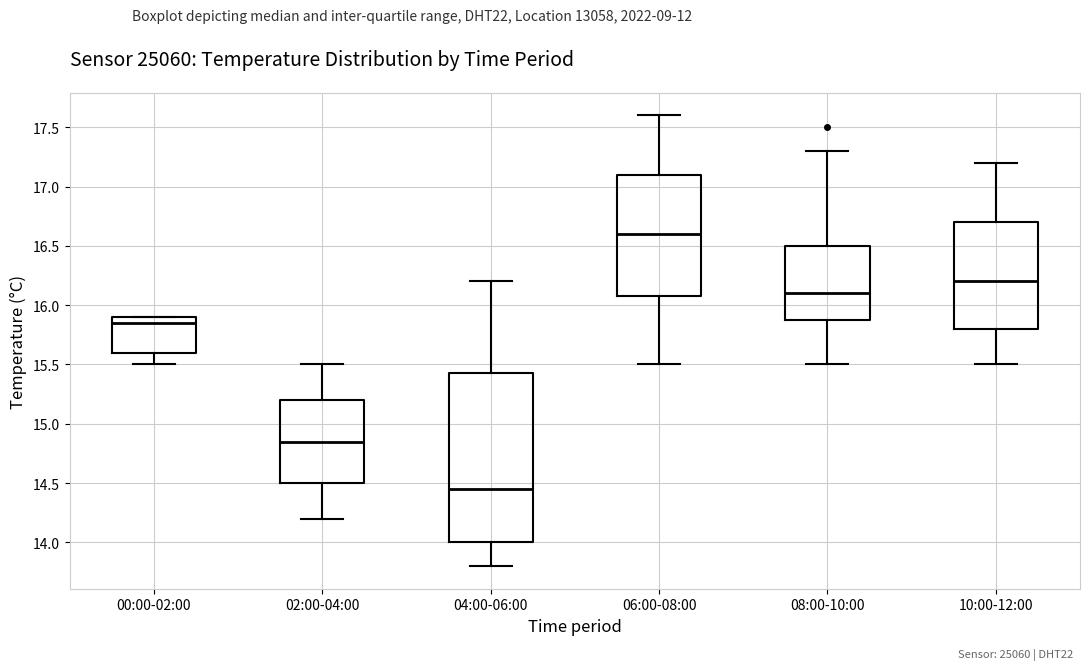

Reading left to right, transcribe this box plot: for each box, give where its median line is, the range the box spans, and where its two whiskers end, as read against the y-axis. The values are not printed on the chart, so give them approximately, as read against the axis.

00:00-02:00: median 15.85, box 15.60 to 15.90, whiskers 15.50 to 15.90
02:00-04:00: median 14.85, box 14.50 to 15.20, whiskers 14.20 to 15.50
04:00-06:00: median 14.45, box 14.00 to 15.45, whiskers 13.80 to 16.20
06:00-08:00: median 16.60, box 16.10 to 17.10, whiskers 15.50 to 17.60
08:00-10:00: median 16.10, box 15.90 to 16.50, whiskers 15.50 to 17.30
10:00-12:00: median 16.20, box 15.80 to 16.70, whiskers 15.50 to 17.20